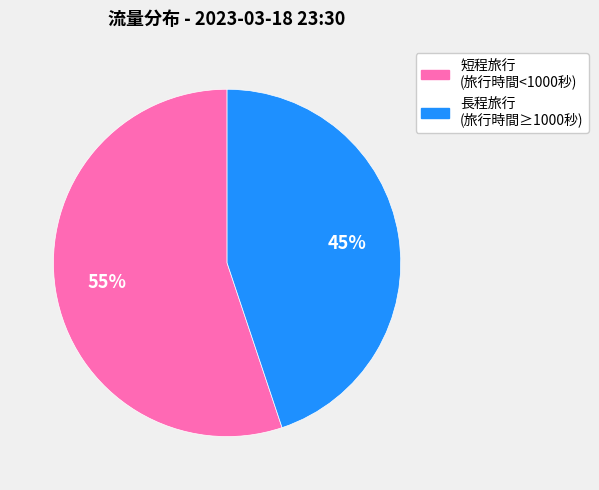

Which slice is the smallest?

長程旅行 (旅行時間≥1000秒)